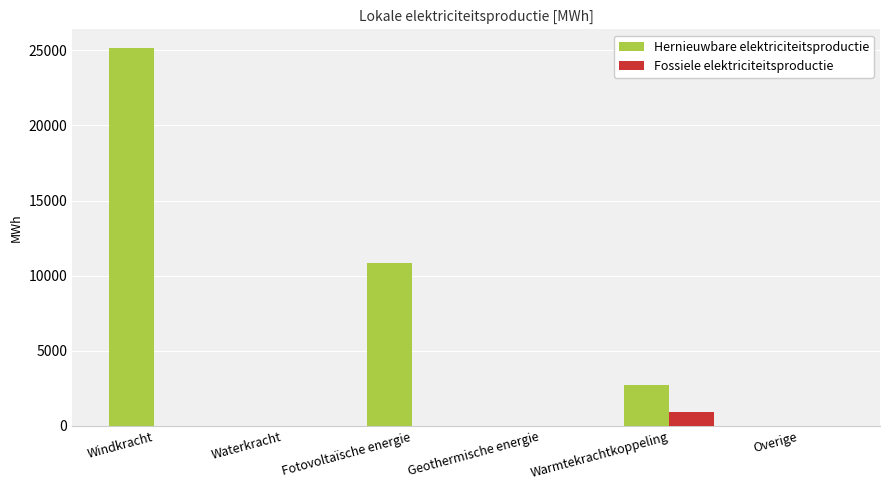

The Fossiele elektriciteitsproductie series shows 0.0 at Fotovoltaïsche energie. True or false?

True